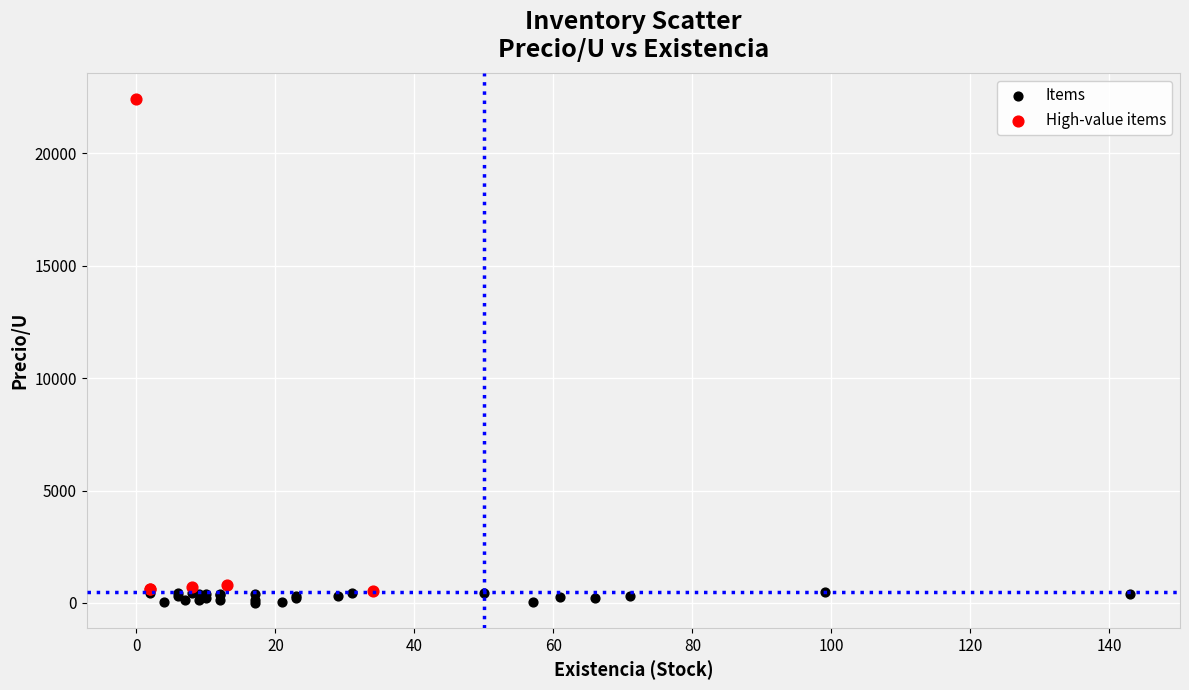

Which series contains the highest Y value?

High-value items